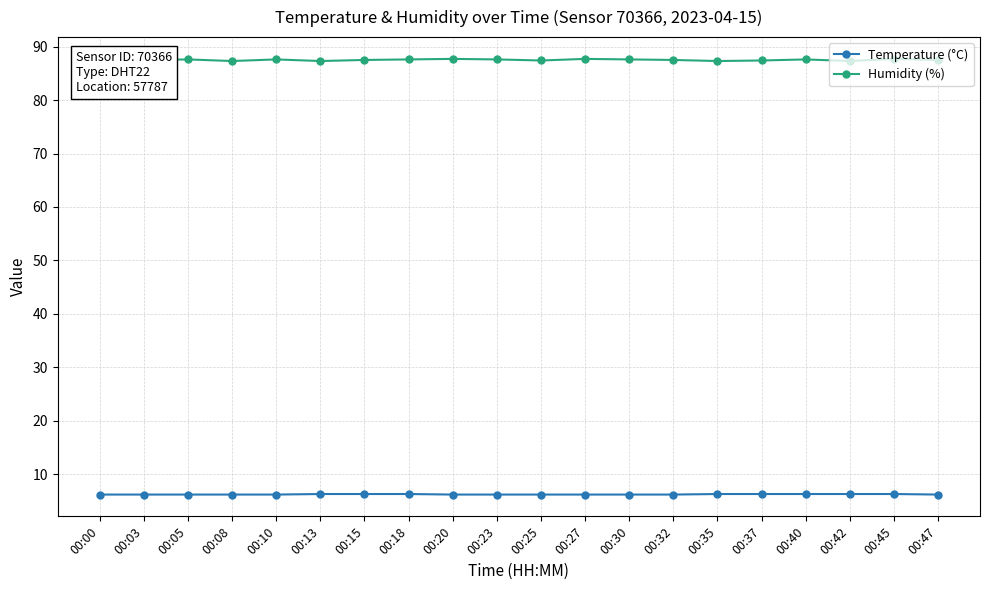

What is the spread (max minus min) of values at 00:13?

81.0